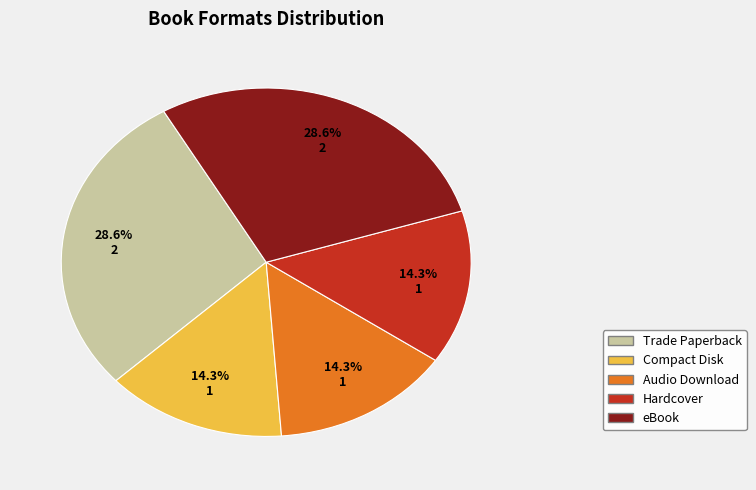

How many segments does this pie chart have?

5